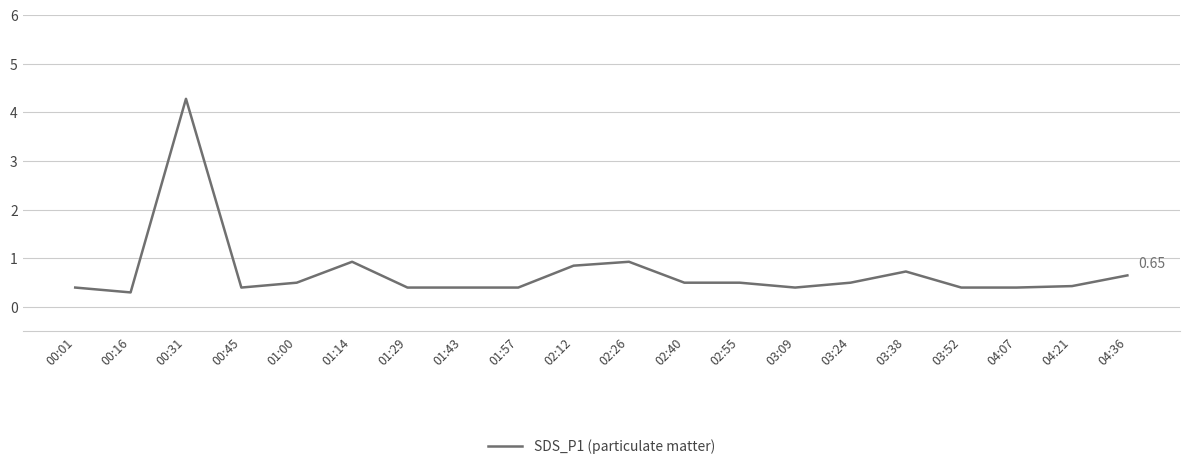

True or false: there are more than 2 points higher than both neighbors.

True